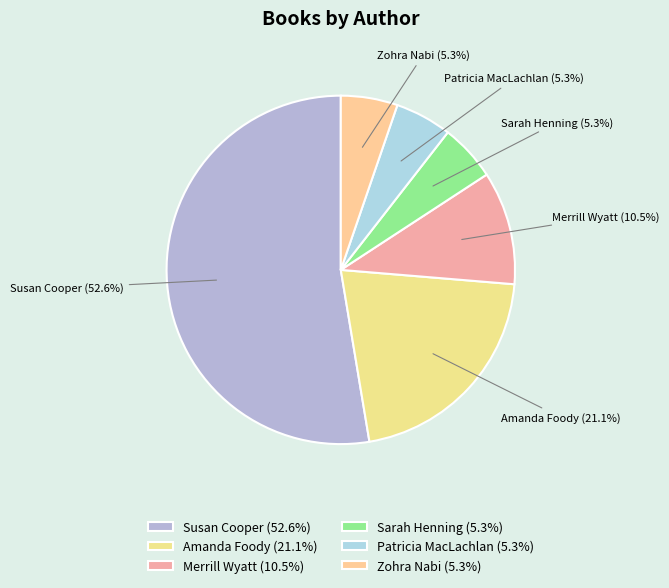

Count the number of slices in the pie.

6